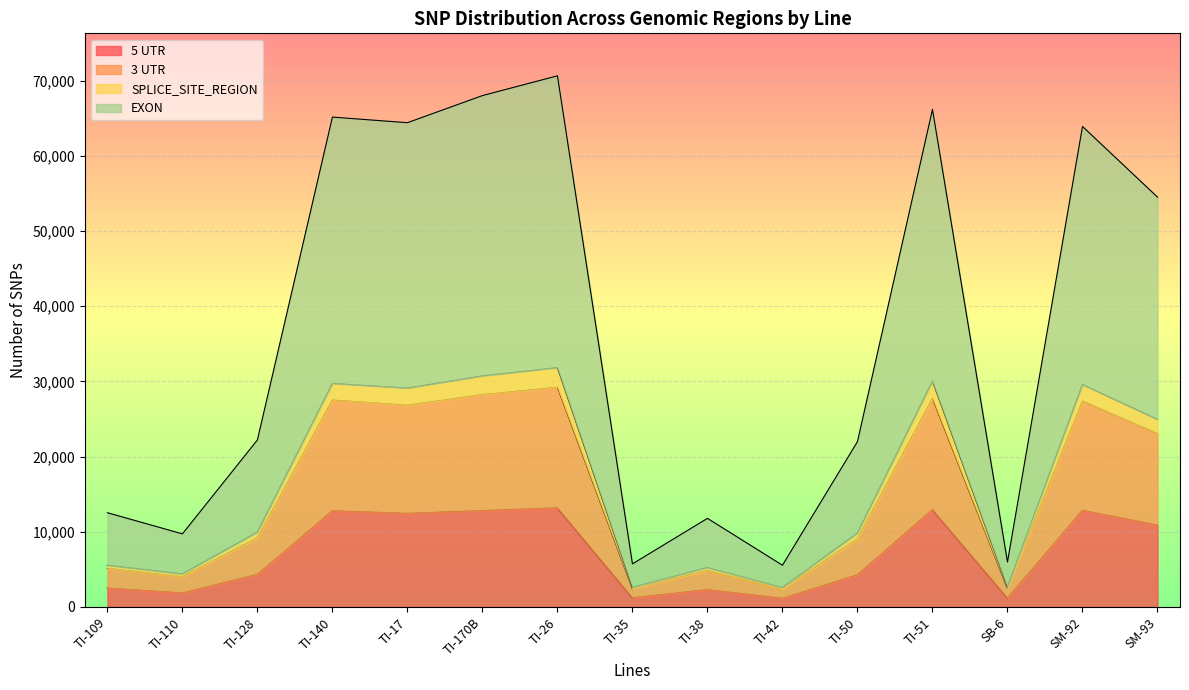

Does the chart display data point markers on the line(s)?

No